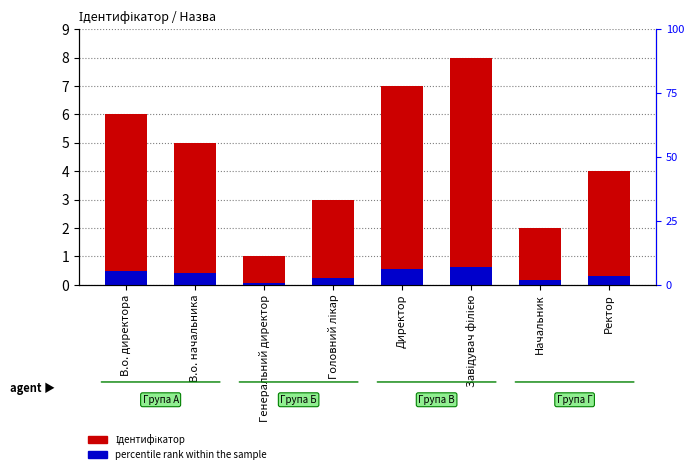

Reading left to right, transcribe all the data shown in this chart.

Ідентифікатор: В.о. директора=6.0	В.о. начальника=5.0	Генеральний директор=1.0	Головний лікар=3.0	Директор=7.0	Завідувач філією=8.0	Начальник=2.0	Ректор=4.0
percentile rank within the sample: В.о. директора=0.5	В.о. начальника=0.4	Генеральний директор=0.1	Головний лікар=0.2	Директор=0.6	Завідувач філією=0.6	Начальник=0.2	Ректор=0.3